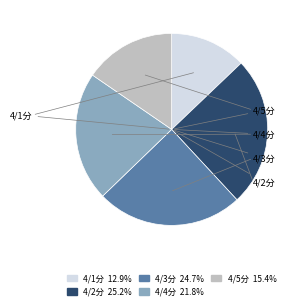

How many segments does this pie chart have?

5